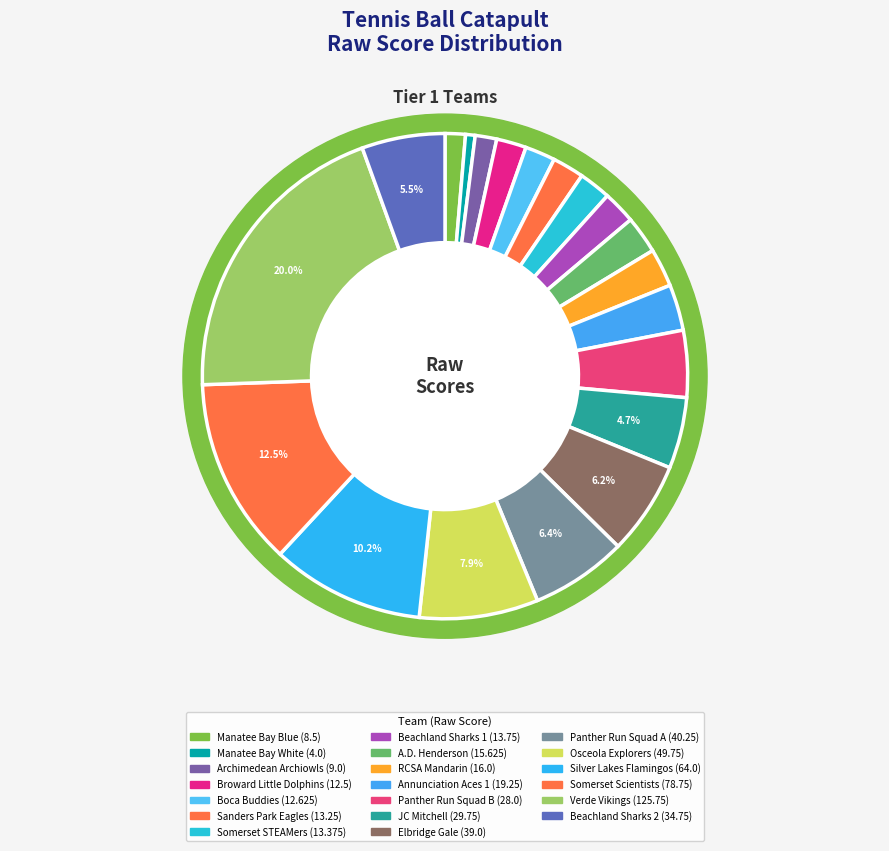

Rank the categories by value from lowest to highest.

Manatee Bay White, Manatee Bay Blue, Archimedean Archiowls, Broward Little Dolphins, Boca Buddies, Sanders Park Eagles, Somerset STEAMers, Beachland Sharks 1, A.D. Henderson, RCSA Mandarin, Annunciation Aces 1, Panther Run Squad B, JC Mitchell, Beachland Sharks 2, Elbridge Gale, Panther Run Squad A, Osceola Explorers, Silver Lakes Flamingos, Somerset Scientists, Verde Vikings